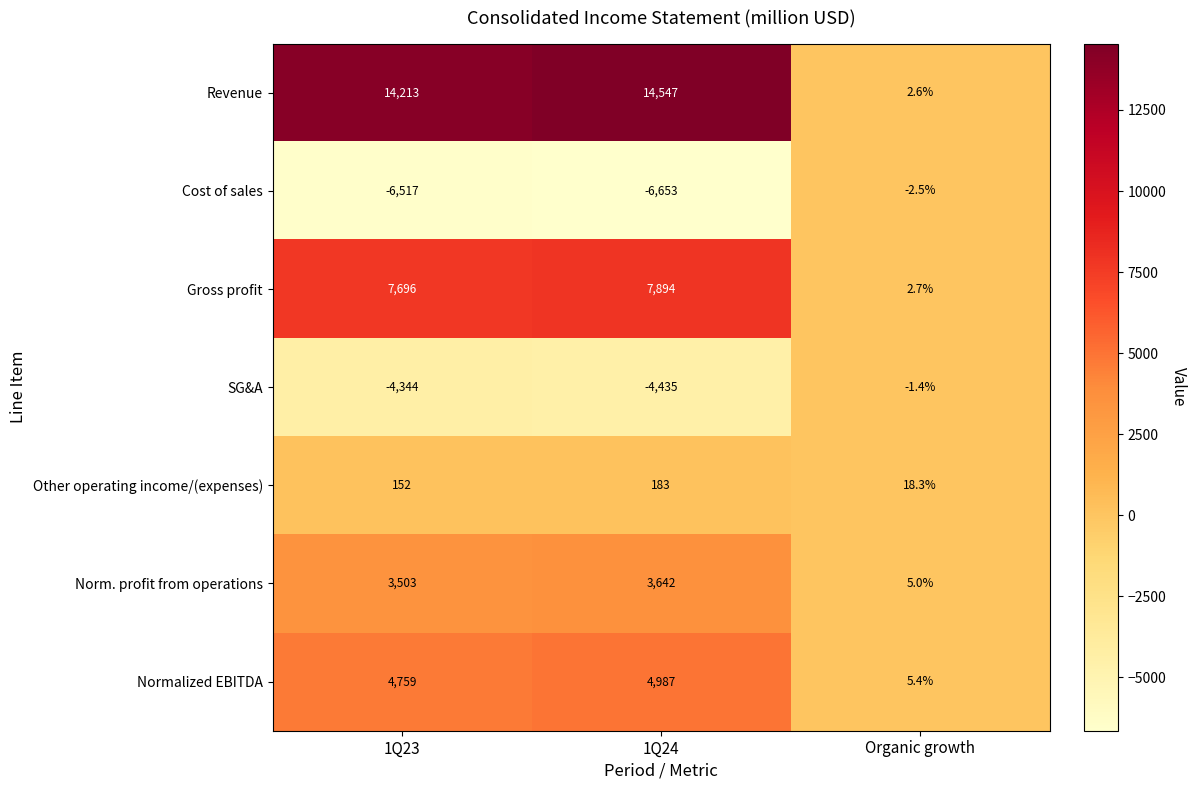

At which label is Norm. profit from operations closest to 1823?

1Q23